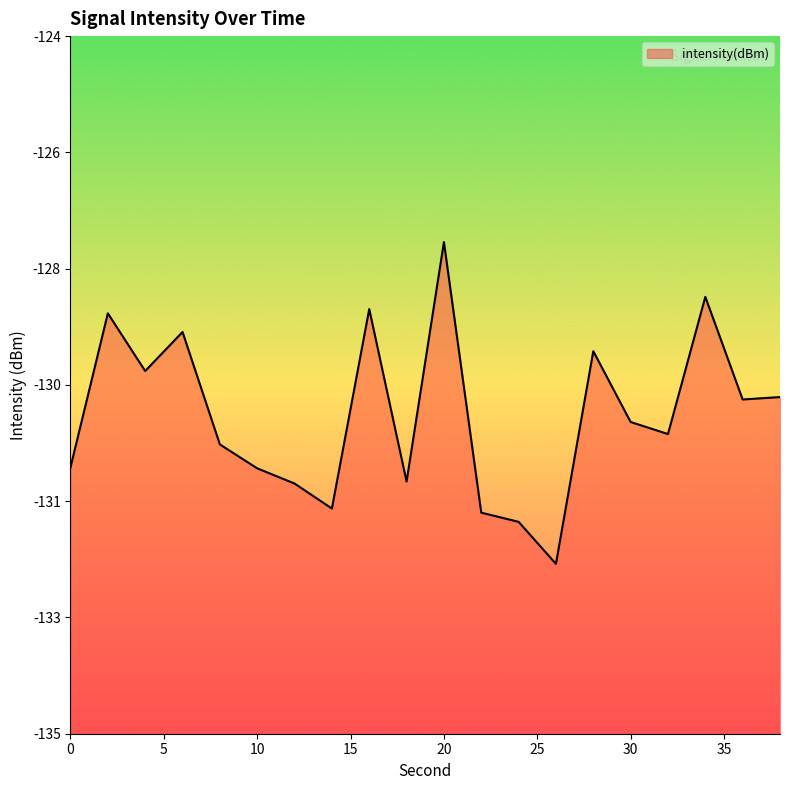

What is the greatest value displayed?

-127.2